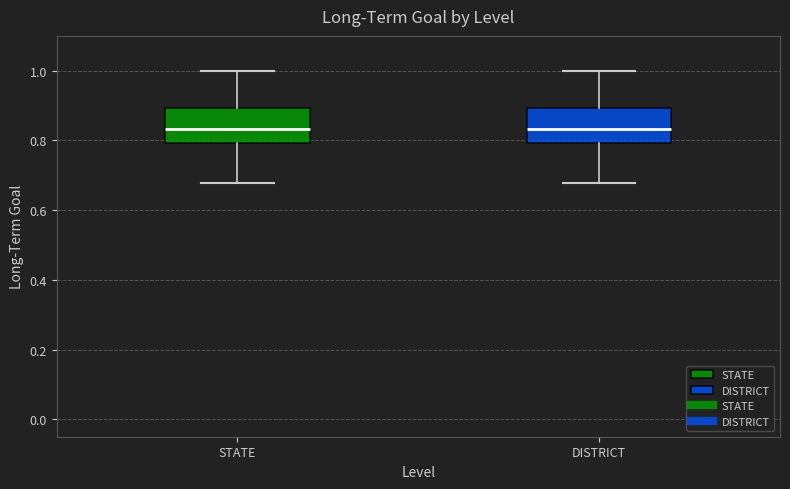

Reading left to right, transcribe this box plot: for each box, give where its median line is, the range the box spans, and where its two whiskers end, as read against the y-axis. The values are not printed on the chart, so give them approximately, as read against the axis.

STATE: median 0.84, box 0.80 to 0.90, whiskers 0.68 to 1.00
DISTRICT: median 0.84, box 0.80 to 0.90, whiskers 0.68 to 1.00